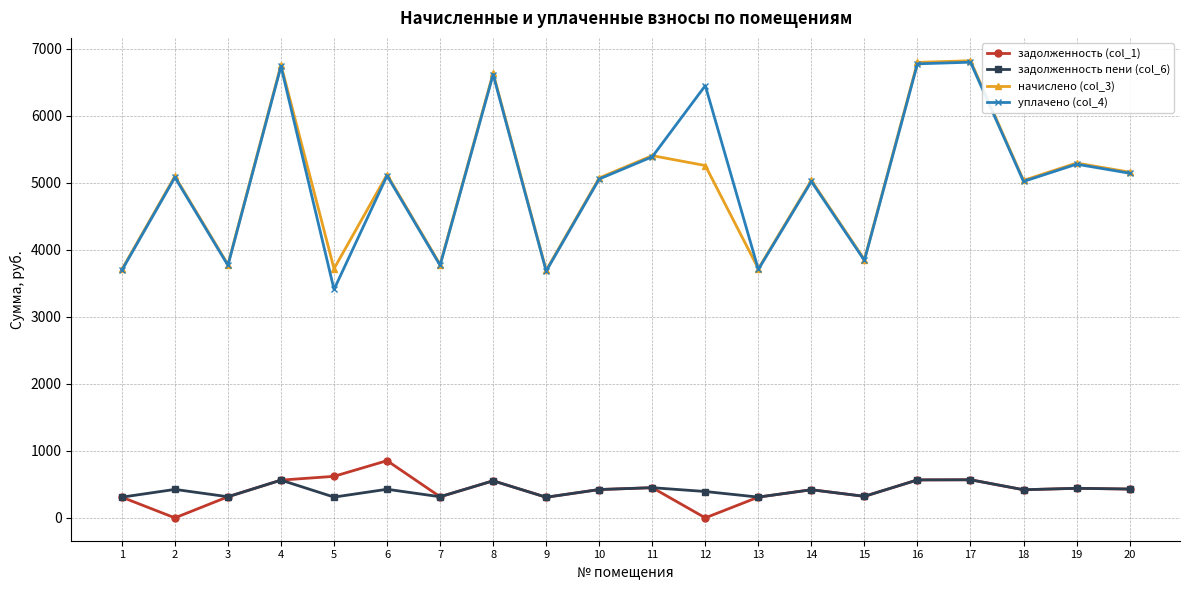

Where is the first local maximum for уплачено (col_4)?

2